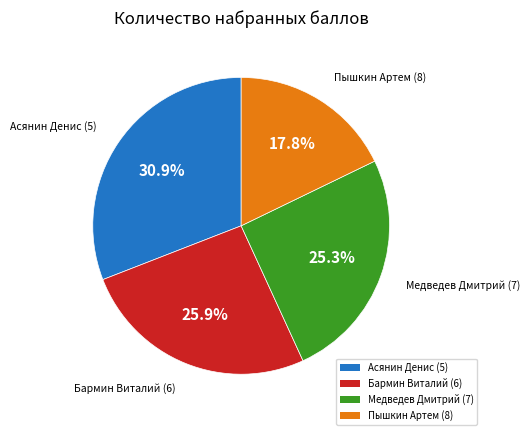

Approximately how many times larger is the value at Асянин Денис (5) compared to Бармин Виталий (6)?

1.2